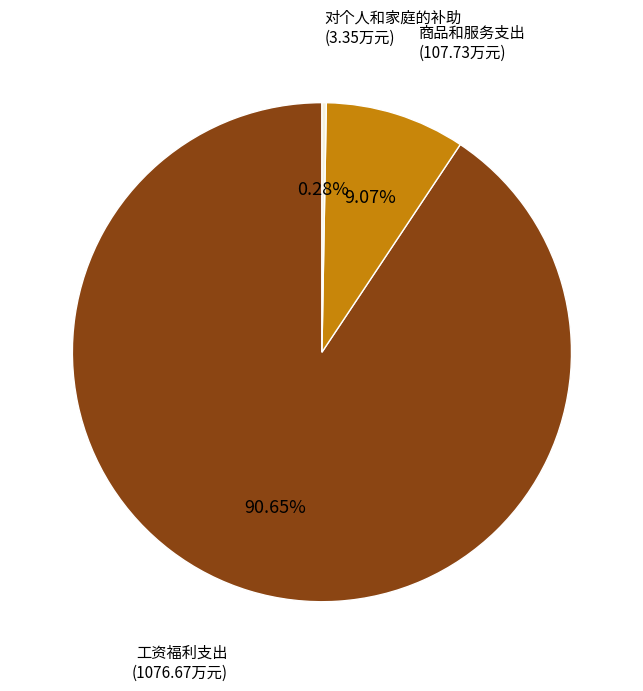

Is there any slice that represents more than half of the pie?

Yes